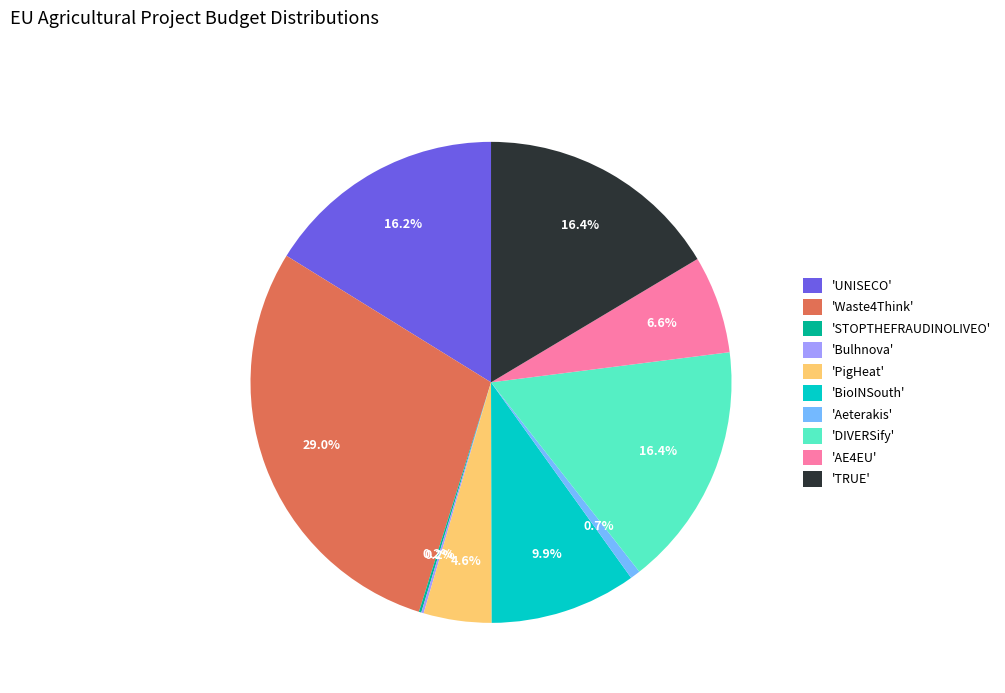

Is there a majority slice in this chart?

No